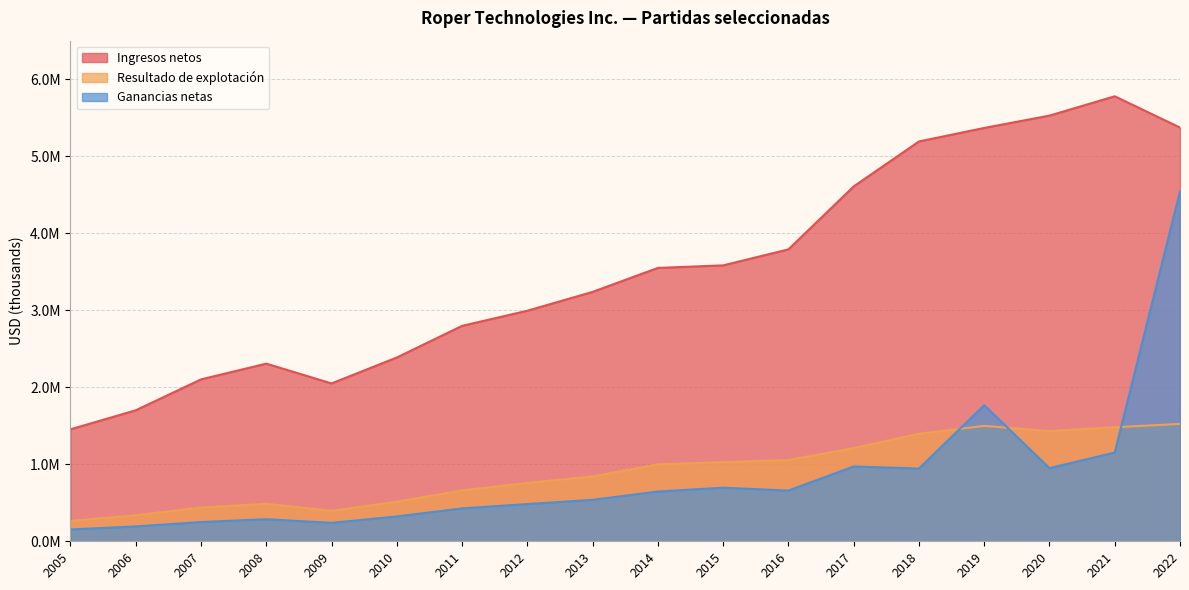

What is the maximum value shown in the chart?

5777800